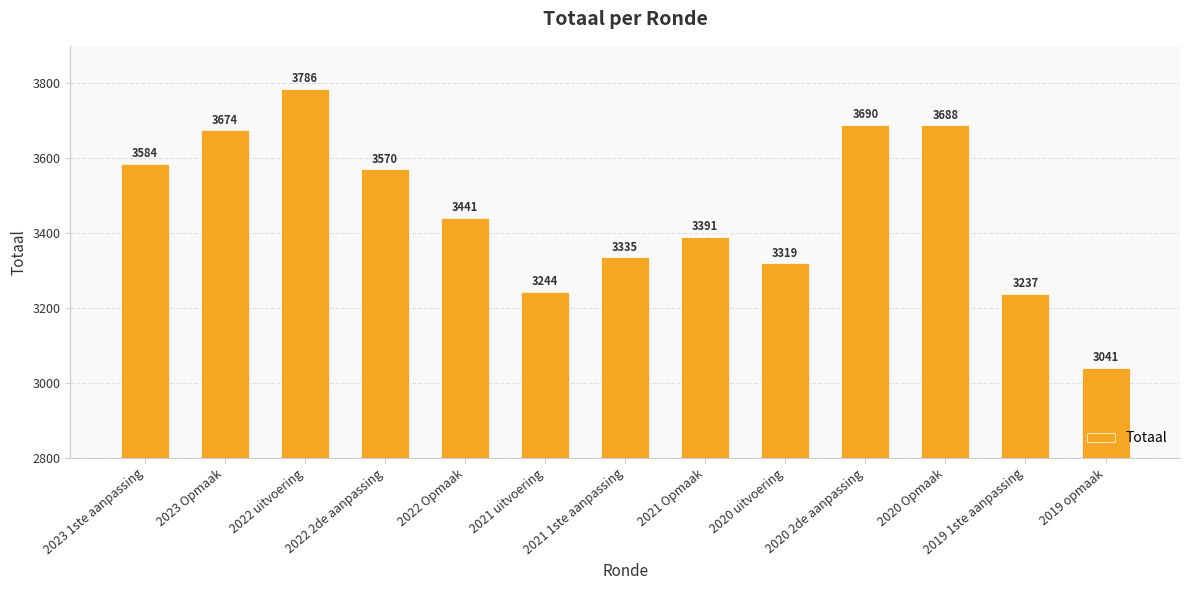

Reading left to right, extract all data points from this chart.

2023 1ste aanpassing=3584	2023 Opmaak=3674	2022 uitvoering=3786	2022 2de aanpassing=3570	2022 Opmaak=3441	2021 uitvoering=3244	2021 1ste aanpassing=3335	2021 Opmaak=3391	2020 uitvoering=3319	2020 2de aanpassing=3690	2020 Opmaak=3688	2019 1ste aanpassing=3237	2019 opmaak=3041